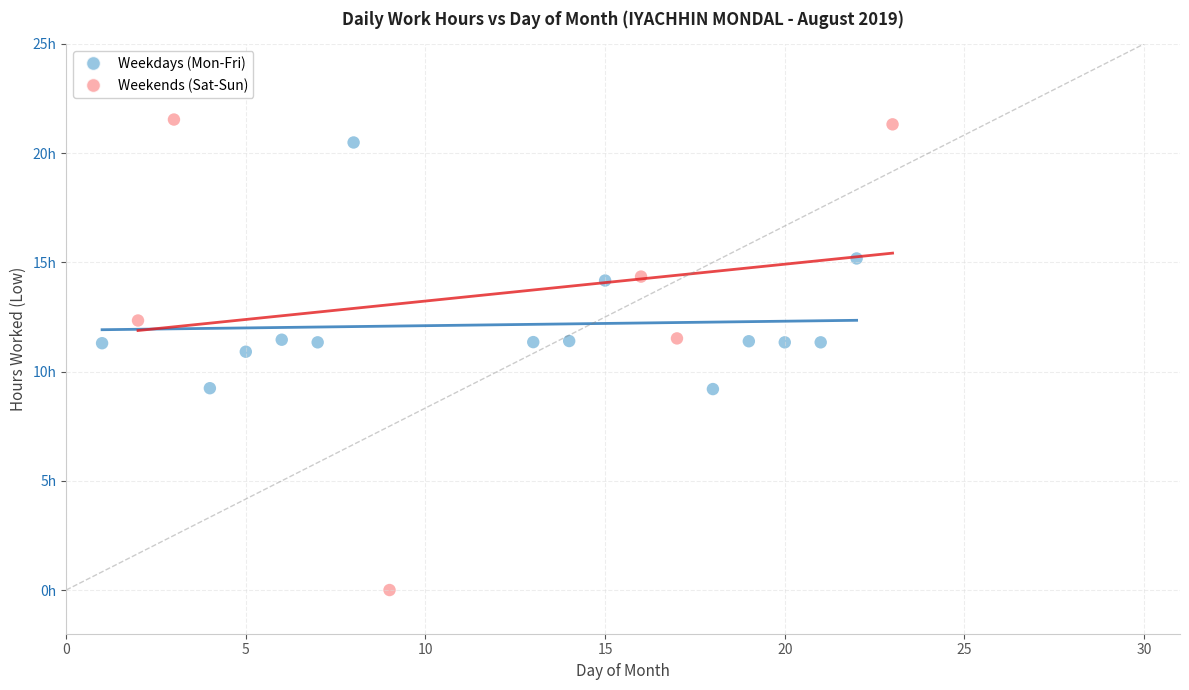

Which series contains the highest Y value?

Weekends (Sat-Sun)